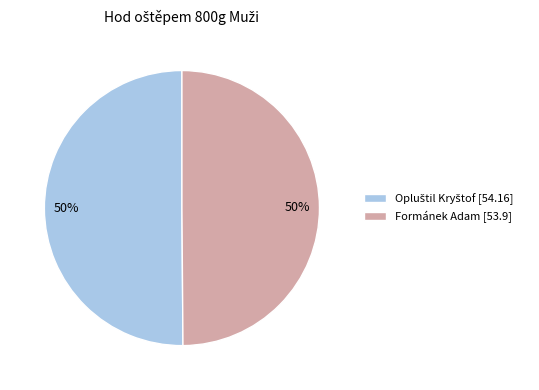

Count the number of slices in the pie.

2